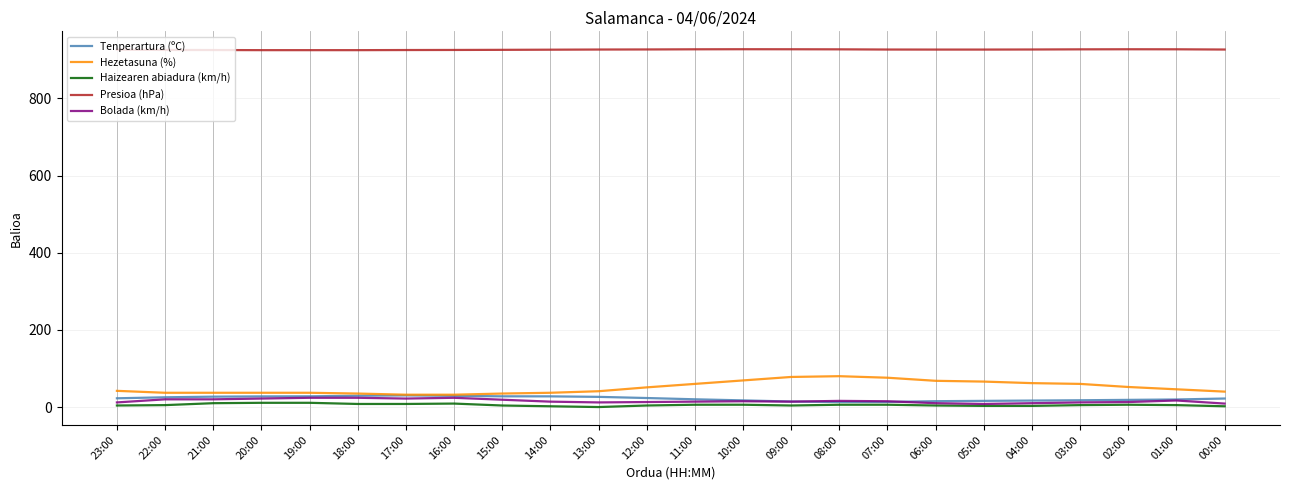

What is the maximum value for Tenperartura (ºC)?

30.2